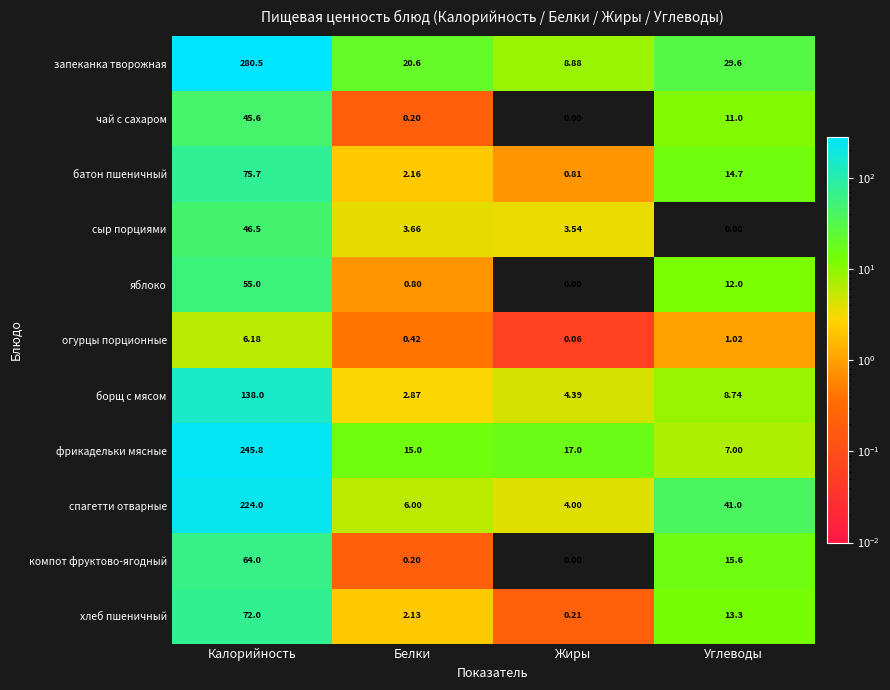

How many data points in батон пшеничный are above 14?

2